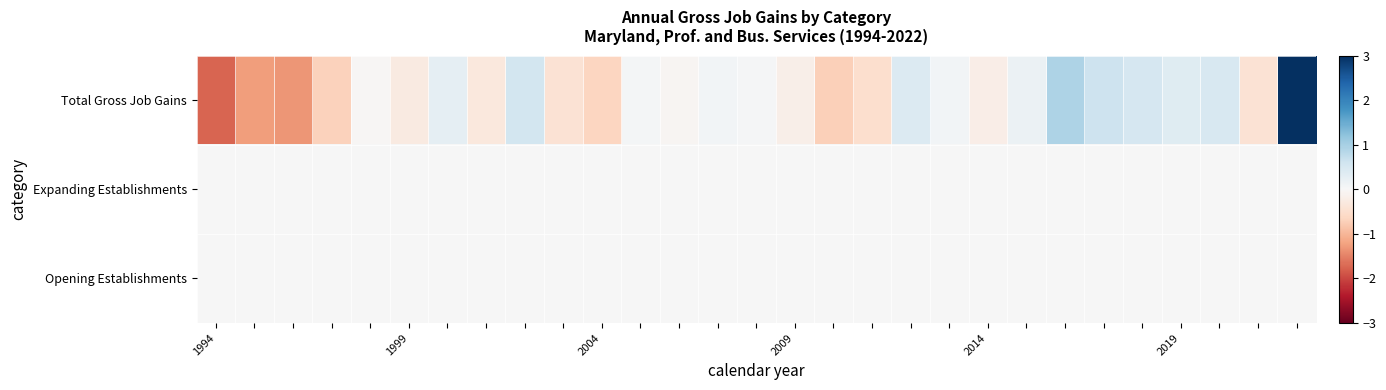

Which series has the widest spread of values?

Total Gross Job Gains